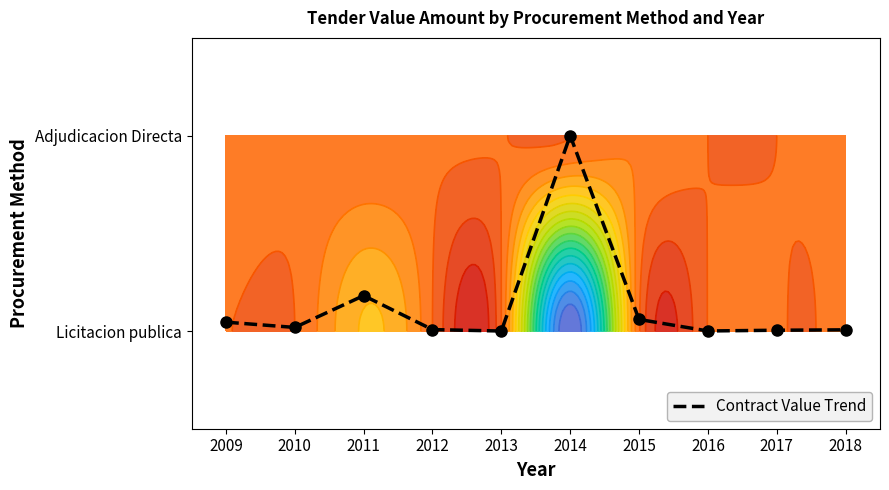

True or false: the data shows 0.0 at 2012.

False